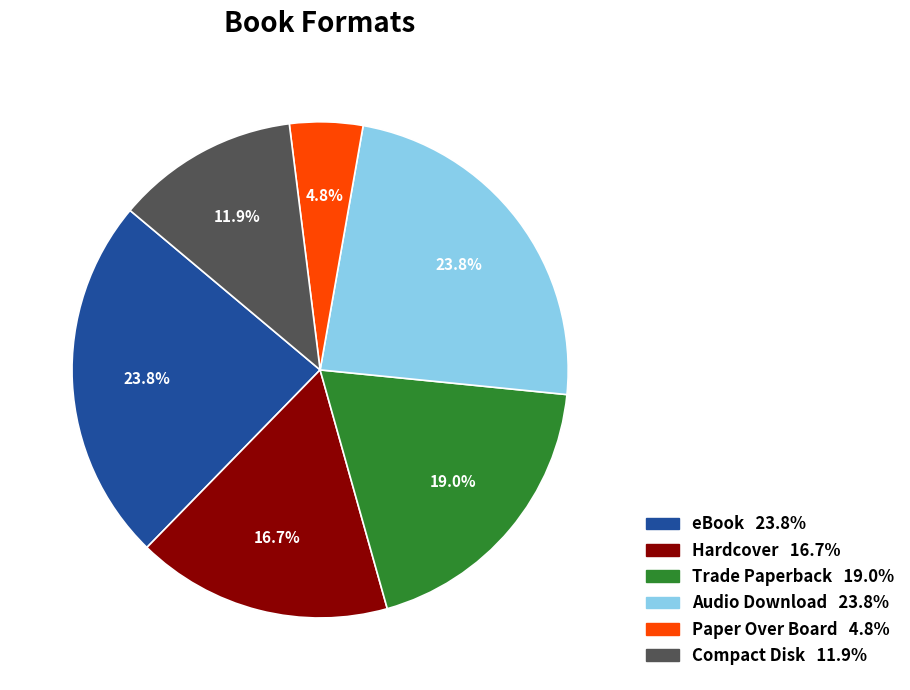

Approximately how many times larger is the value at eBook compared to Trade Paperback?

1.3